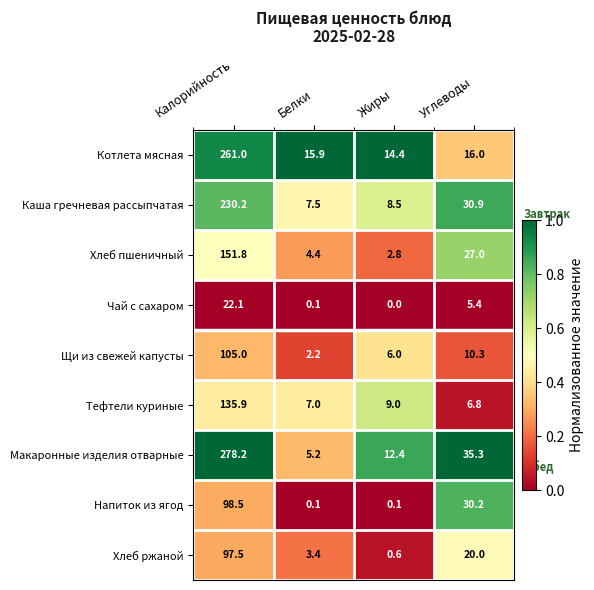

What is the difference between the highest and lowest values at Жиры?

14.4